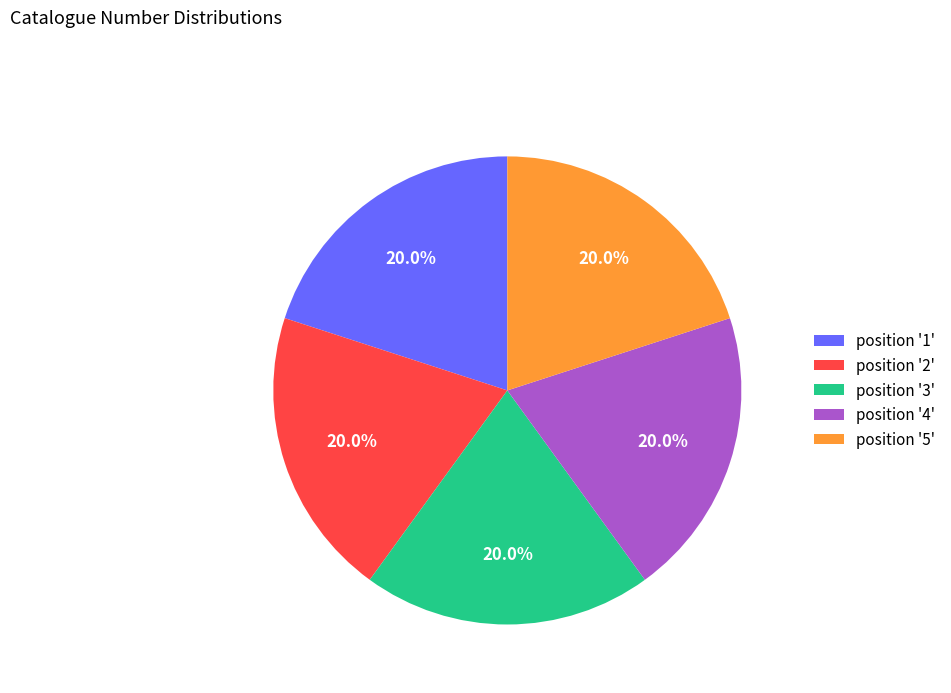

Count the number of slices in the pie.

5